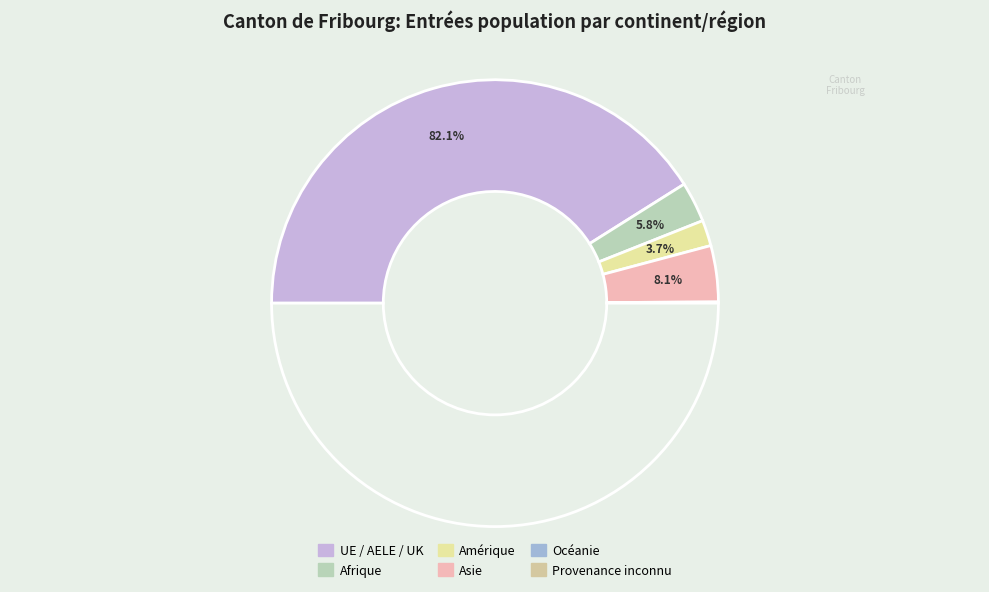

Is it true that Asie is 15% of the pie?

False